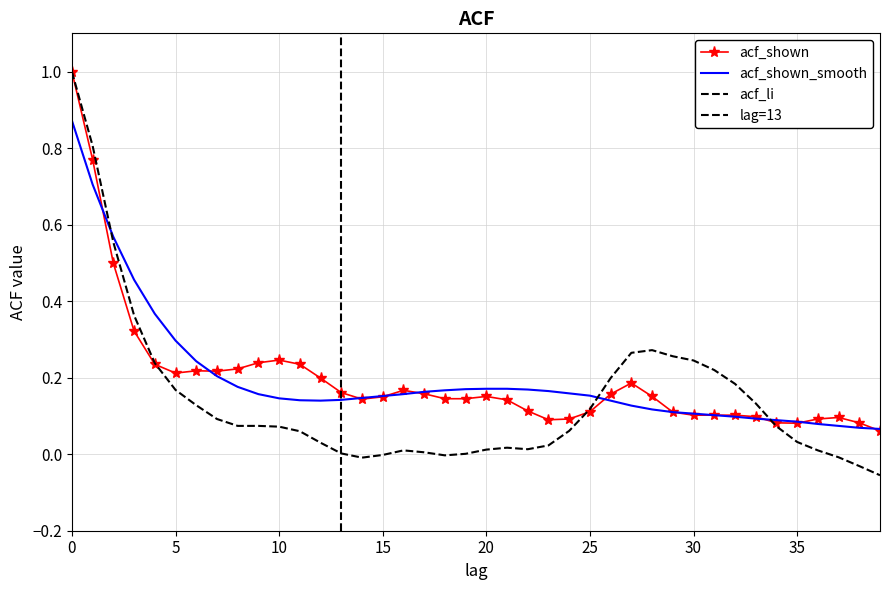

True or false: acf_shown_smooth and acf_shown intersect in this chart.

True